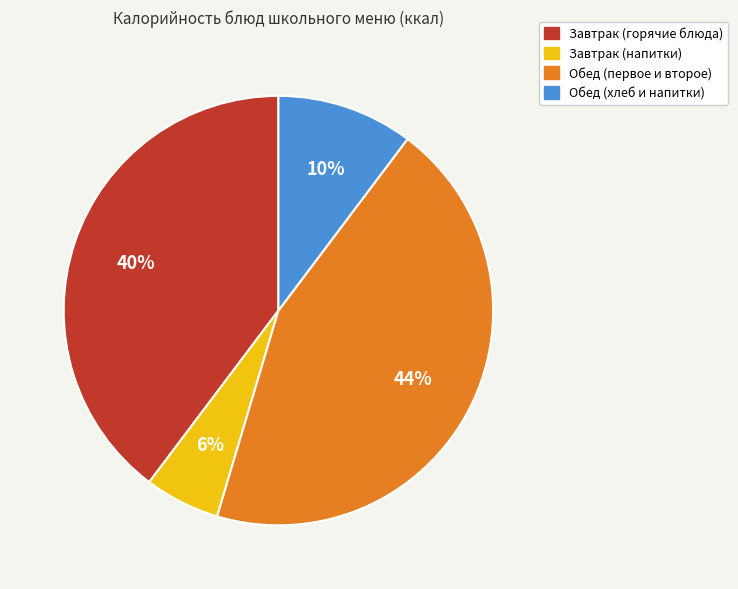

Does any single category account for the majority?

No